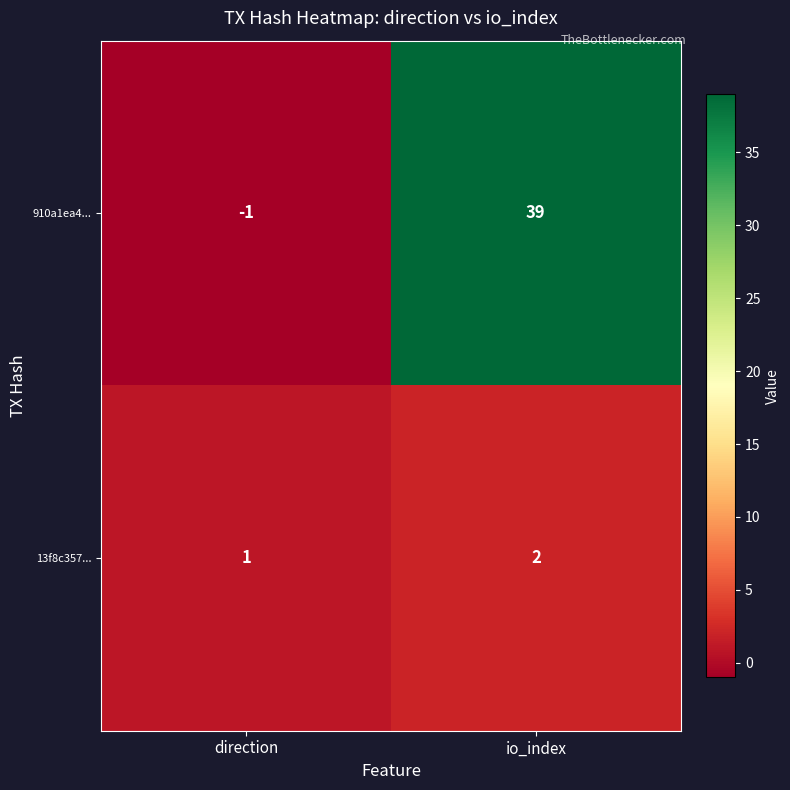

How many distinct data groups are displayed?

2